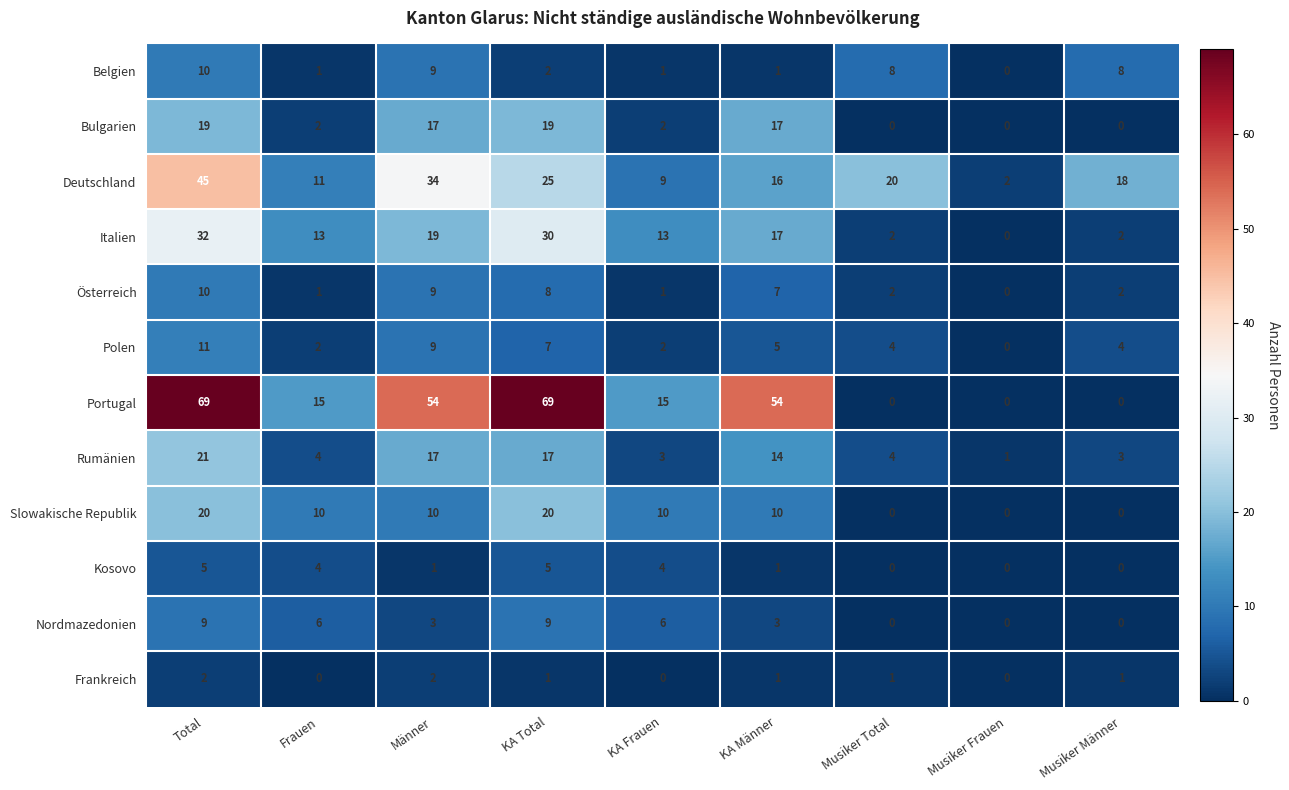

What is the spread (max minus min) of values at KA Männer?

53